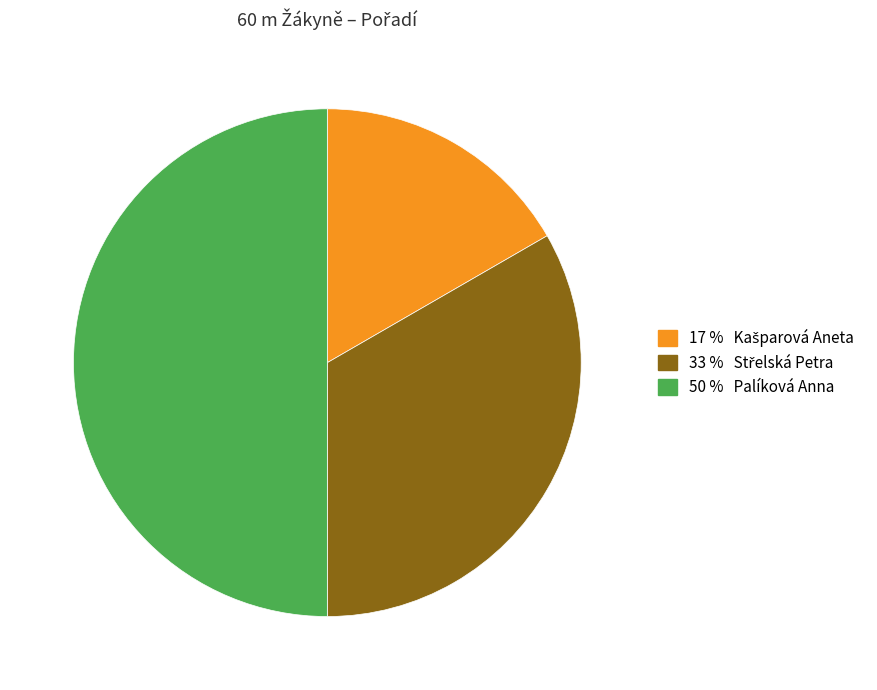

How many segments does this pie chart have?

3